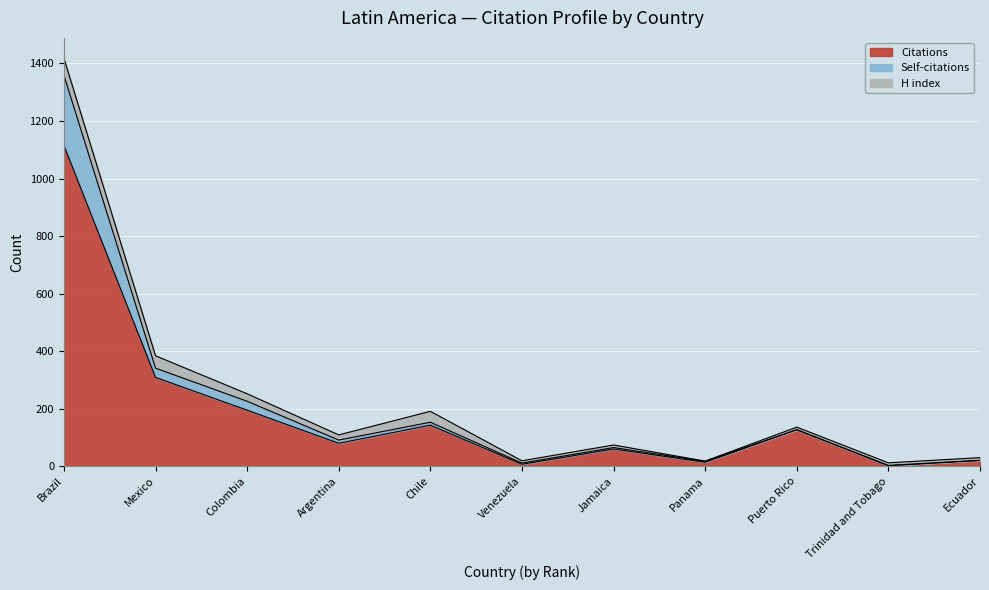

At which label is Citations closest to 558?

Mexico